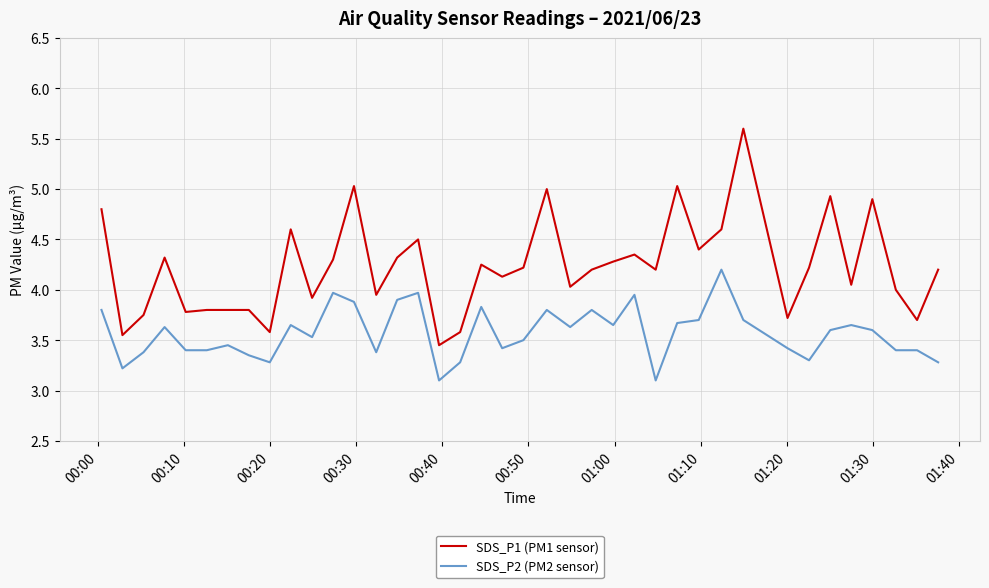

Which series has the largest total across all categories?

SDS_P1 (PM1 sensor)